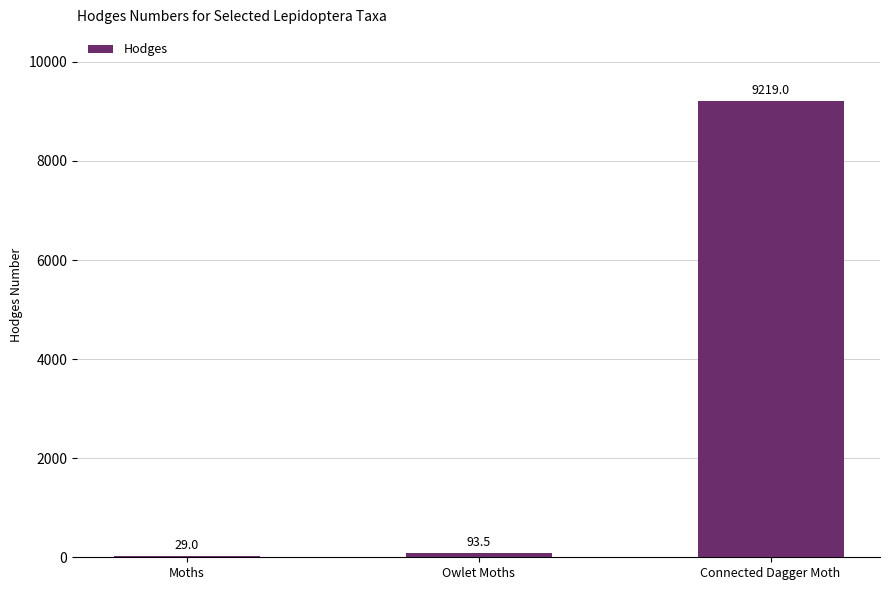

Where does the data first go above 93?

Owlet Moths